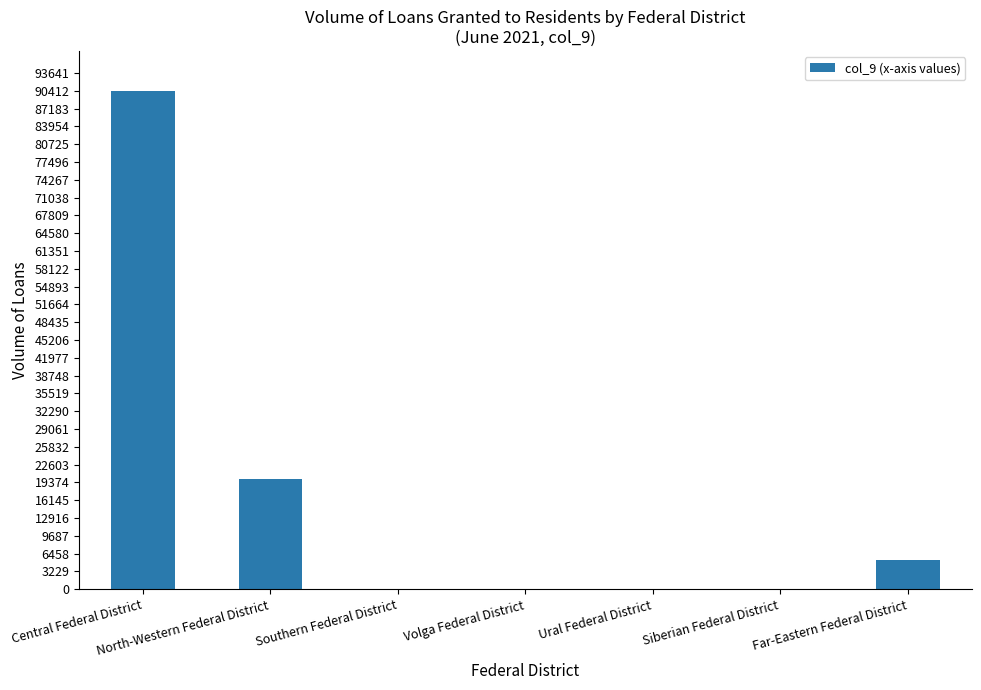

What is the greatest value displayed?

90417